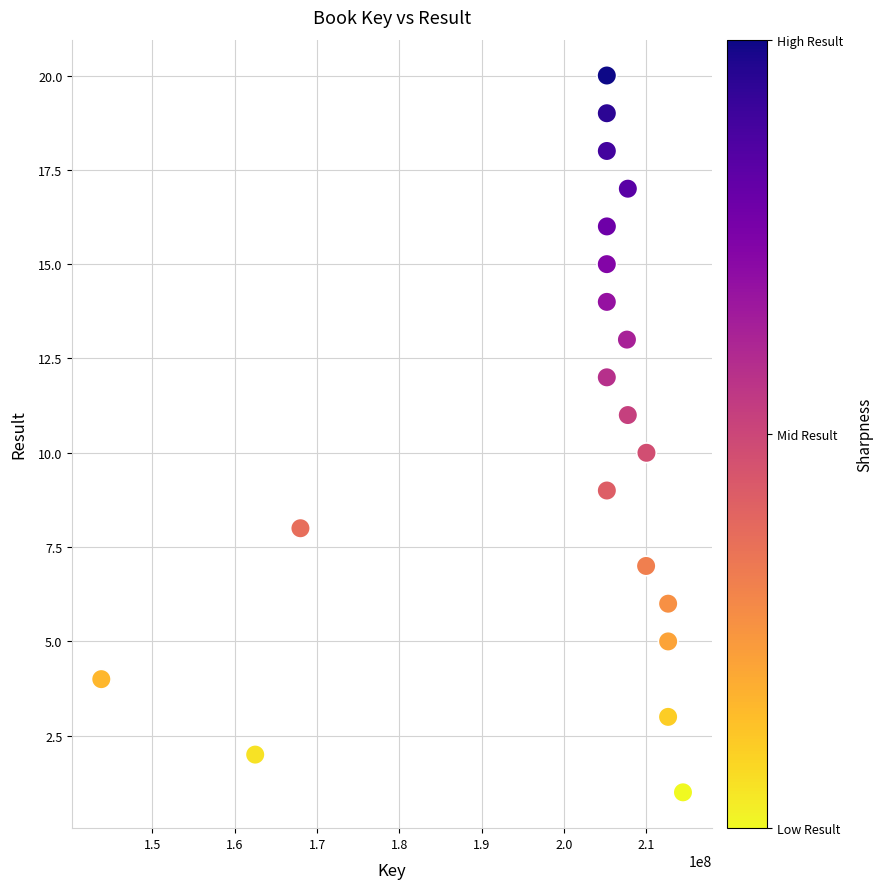

What is the range of Y values (max minus min)?

19